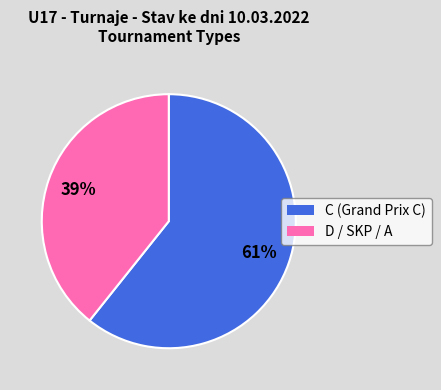

How many slices are in this pie chart?

2